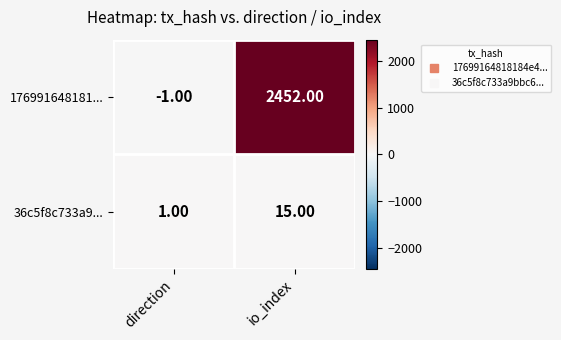

Which series has the largest range (max minus min)?

176991648181...